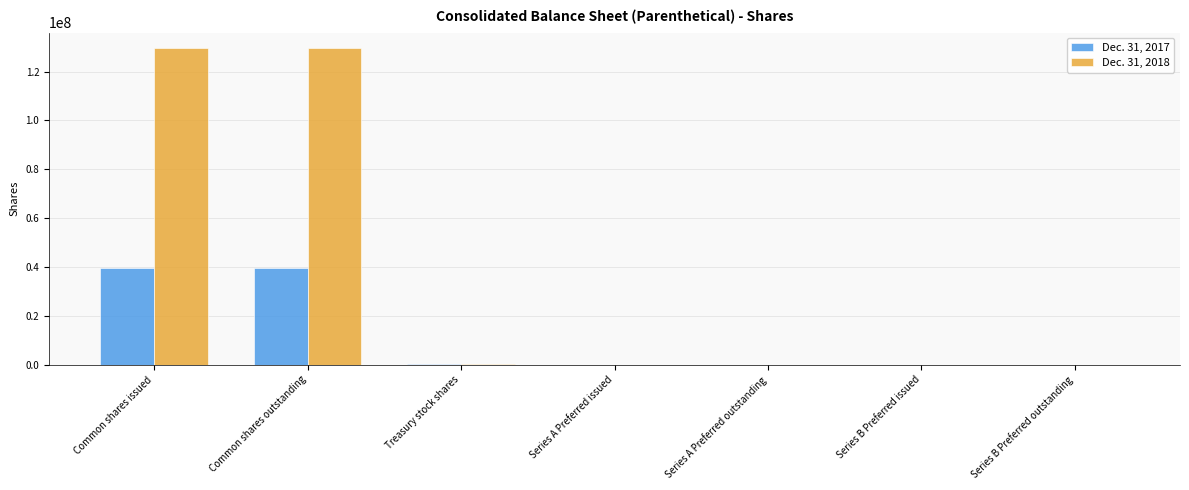

Which series has the largest total across all categories?

Dec. 31, 2018